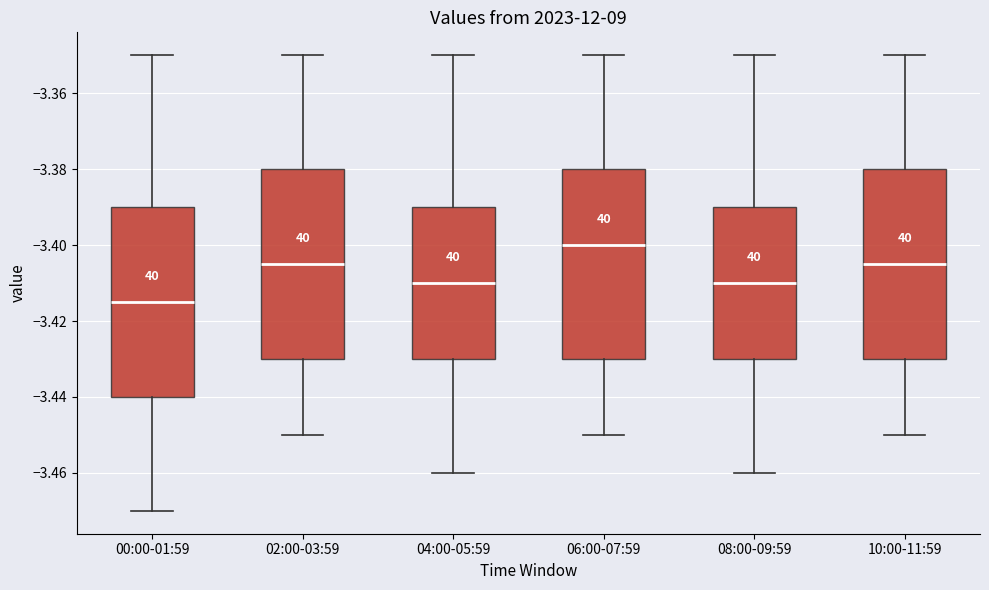

Reading left to right, read every box against the y-axis: the position of its median line, the range the box covers, and the ends of its whiskers. The values are not printed on the chart, so give them approximately, as read against the axis.

00:00-01:59: median -3.414, box -3.440 to -3.390, whiskers -3.470 to -3.350
02:00-03:59: median -3.404, box -3.430 to -3.380, whiskers -3.450 to -3.350
04:00-05:59: median -3.410, box -3.430 to -3.390, whiskers -3.460 to -3.350
06:00-07:59: median -3.400, box -3.430 to -3.380, whiskers -3.450 to -3.350
08:00-09:59: median -3.410, box -3.430 to -3.390, whiskers -3.460 to -3.350
10:00-11:59: median -3.404, box -3.430 to -3.380, whiskers -3.450 to -3.350